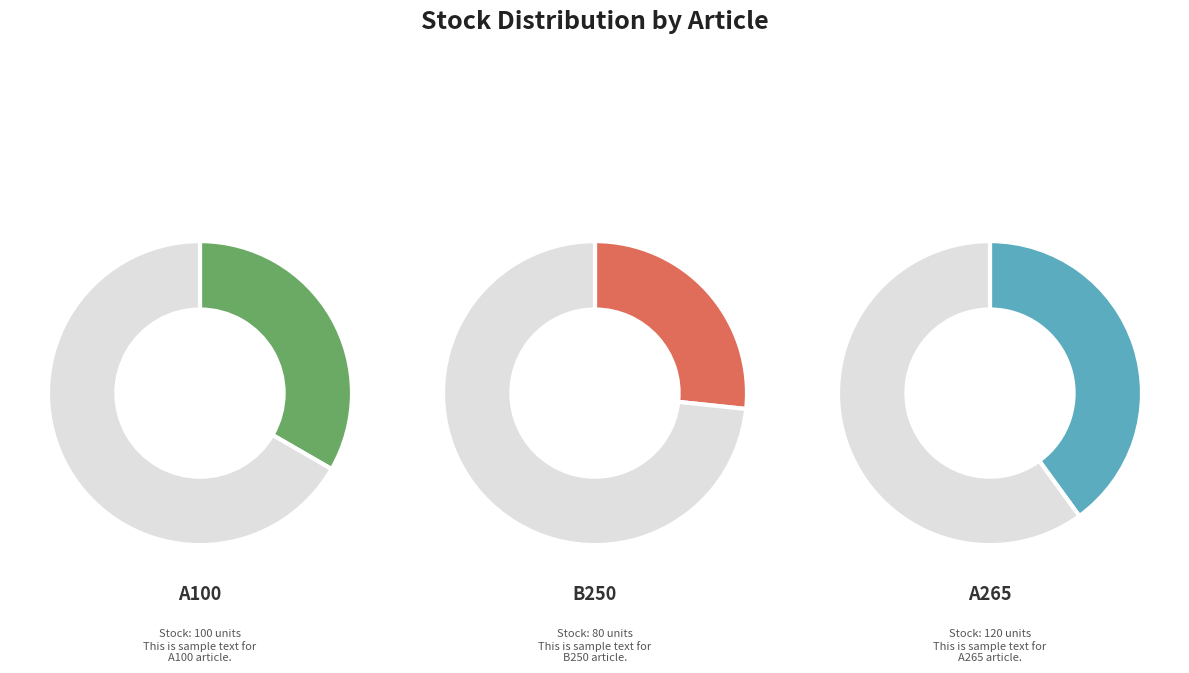

Is it true that A100 is 43% of the pie?

False